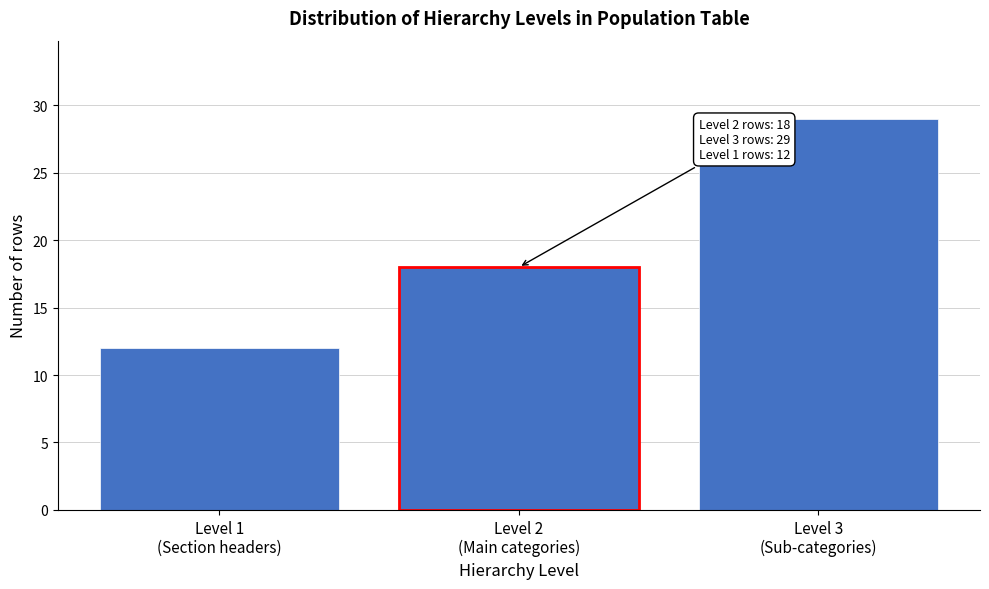

Reading left to right, extract all data points from this chart.

12	18	29